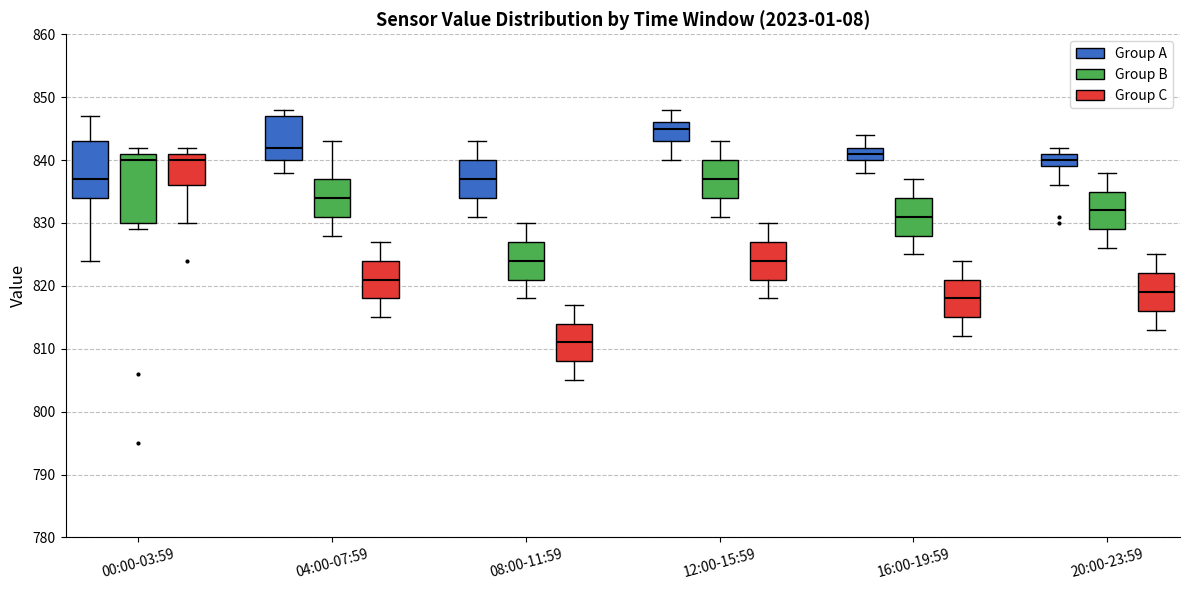

Which box is the tallest, from its lower edge to its upper edge?

00:00-03:59 (Group B)